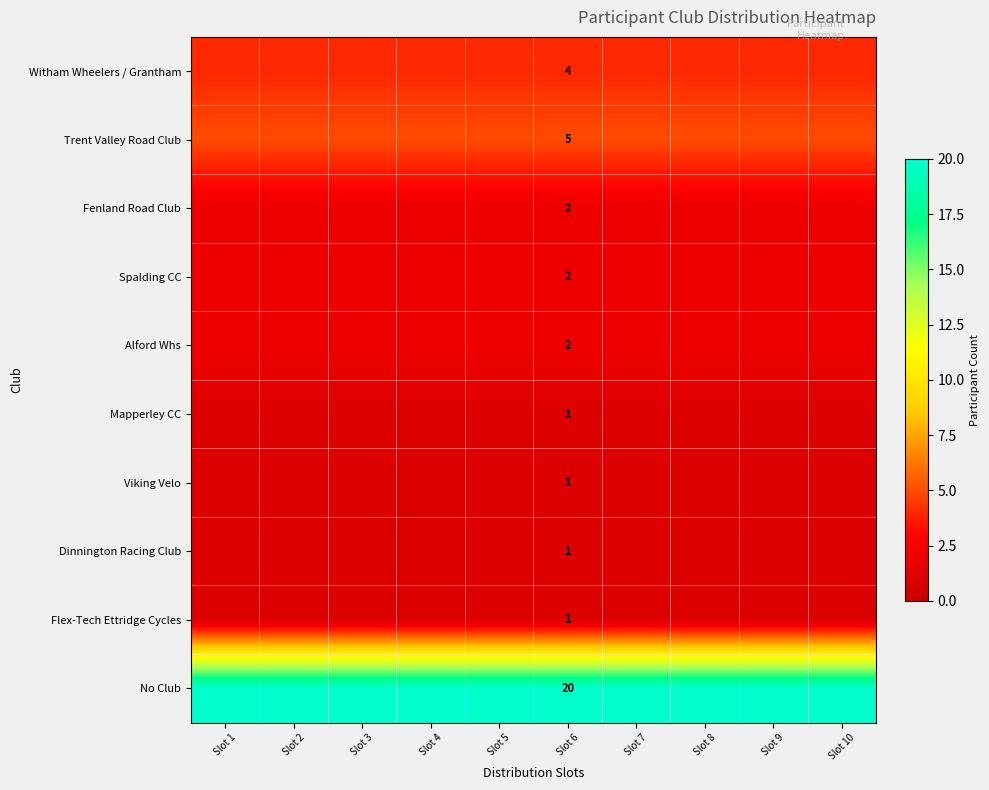

The No Club series shows 20 at Slot 10. True or false?

True